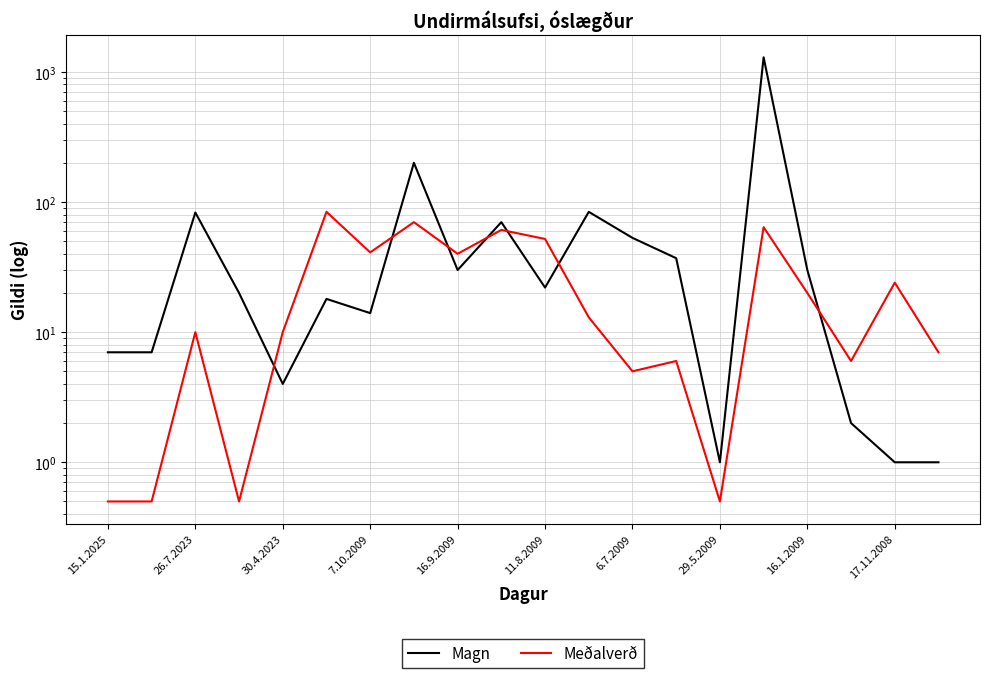

What value does the Meðalverð series have at 6.7.2009?

5.0